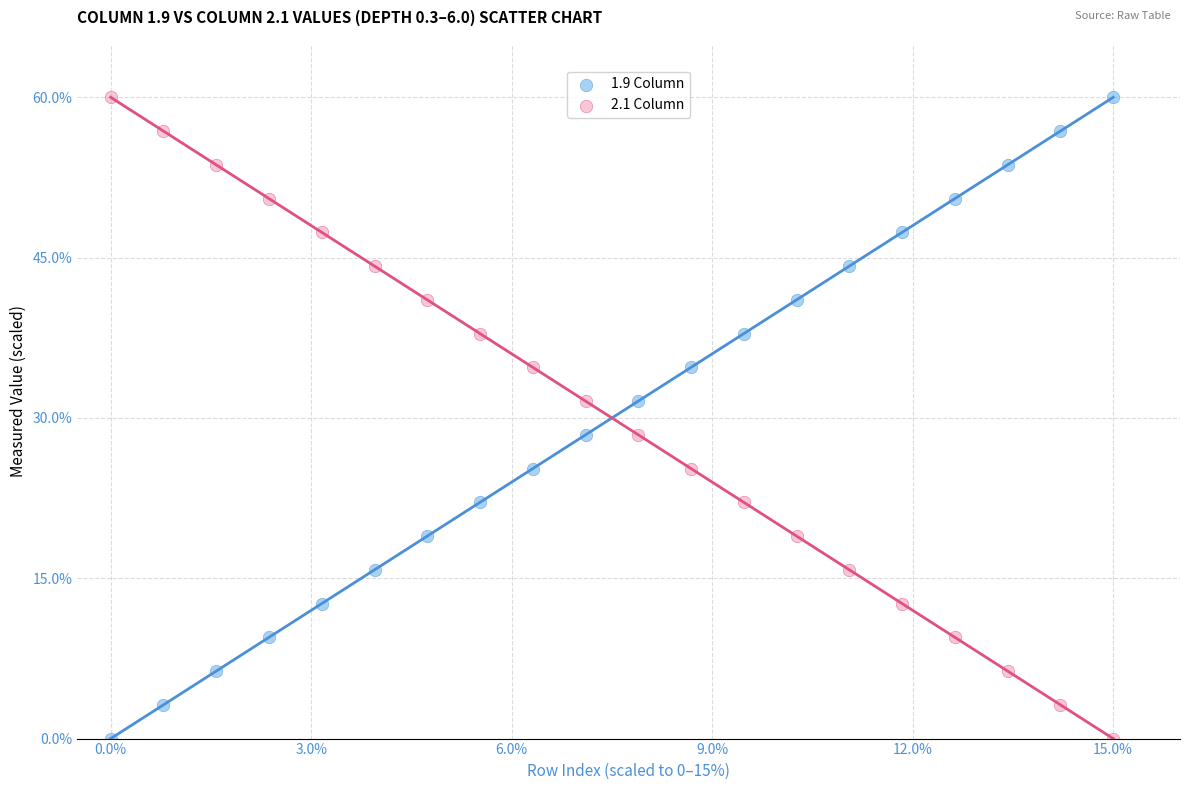

What is the X range (max minus min) for the scatter plot?

15.0